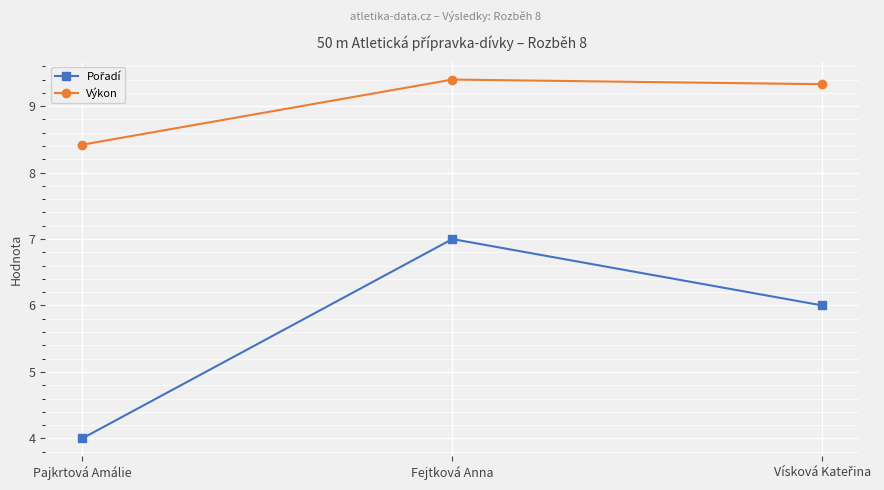

What is the difference between the second highest and minimum values in the Výkon series?

0.9